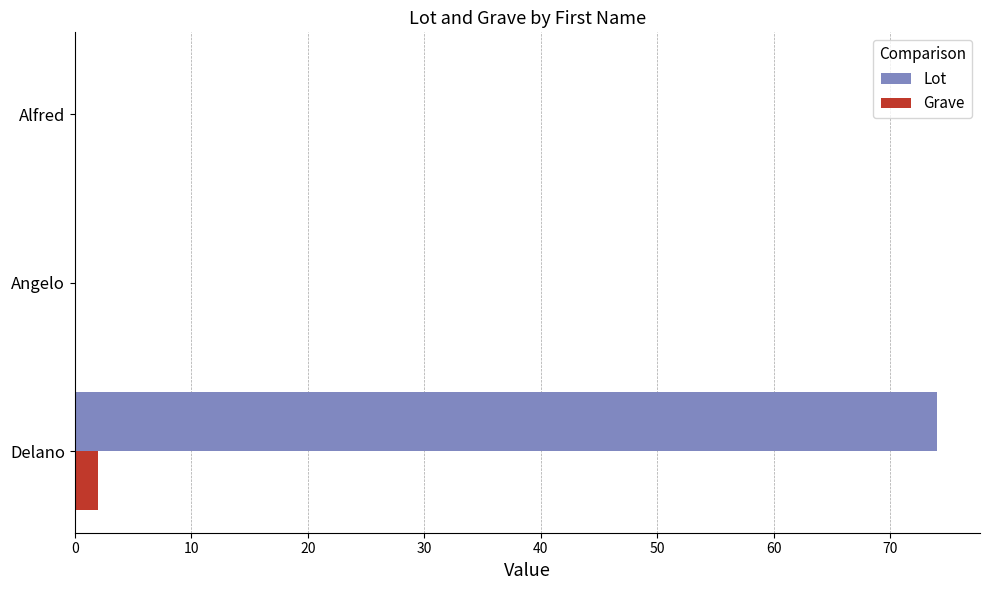

What is the maximum value for Lot?

74